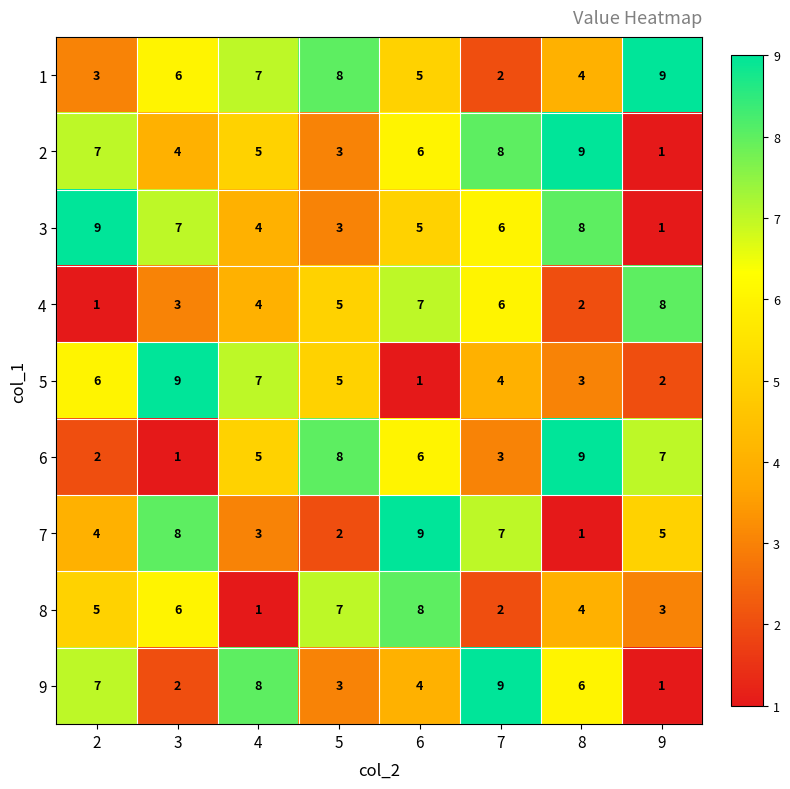

Which category has the lowest value in the 8 series?

4